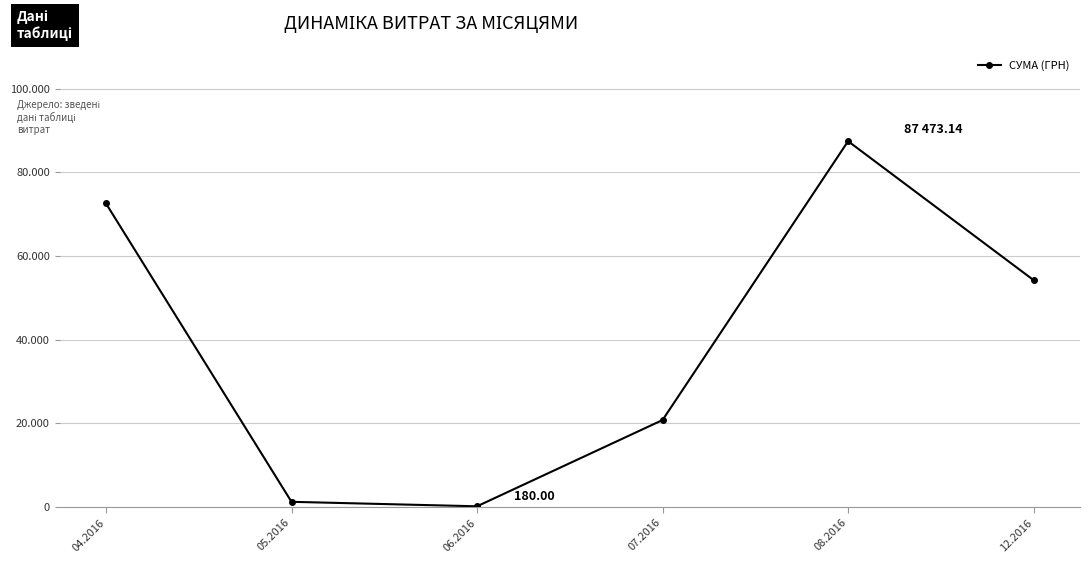

Reading right to left, what are all the values shown in this chart?

12.2016=54252.0	08.2016=87473.1	07.2016=20807.1	06.2016=180.0	05.2016=1252.4	04.2016=72586.6